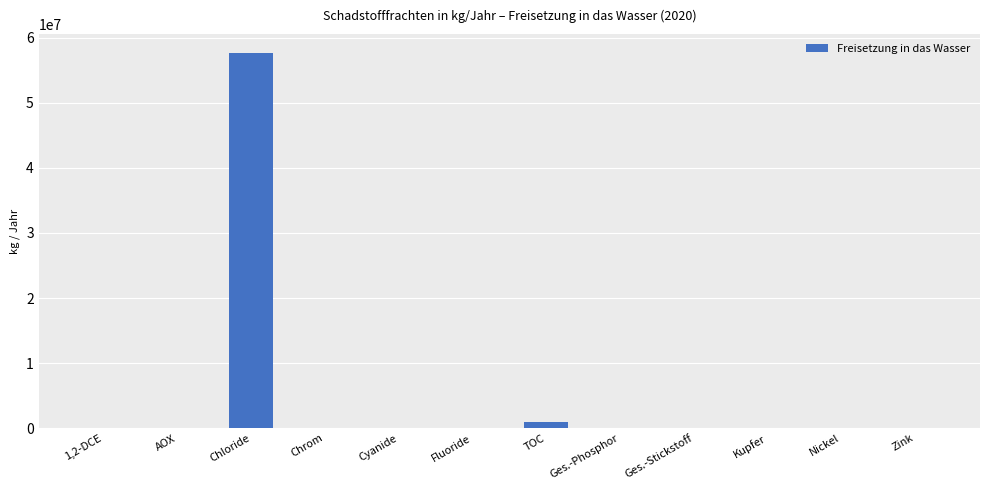

The value at Chloride is 39658692. True or false?

False